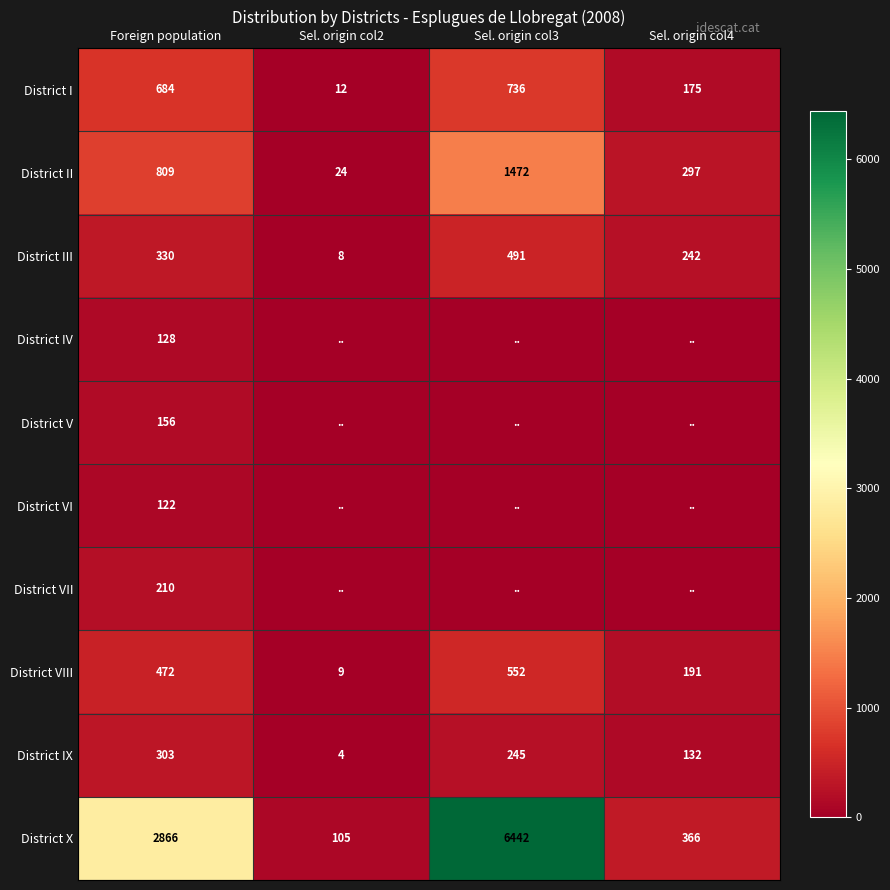

What is the lowest value of the District IX series?

4